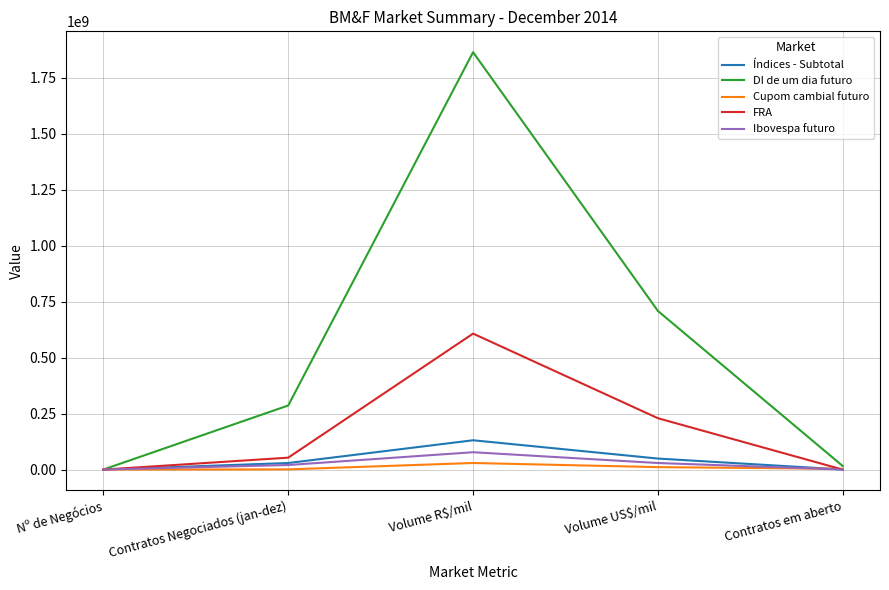

Between Nº de Negócios and Contratos Negociados (jan-dez), which series saw the biggest shift?

DI de um dia futuro